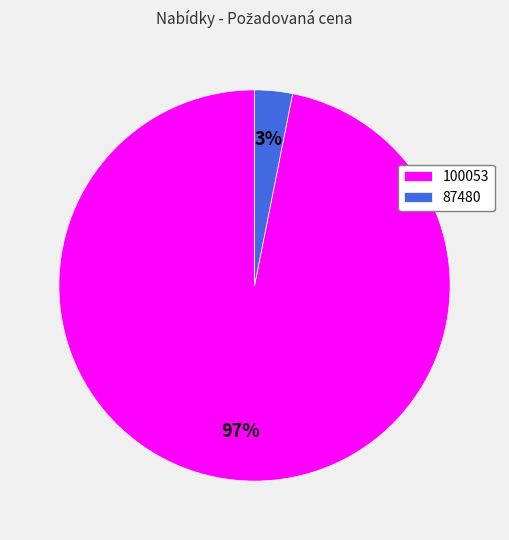

Does any single category account for the majority?

Yes